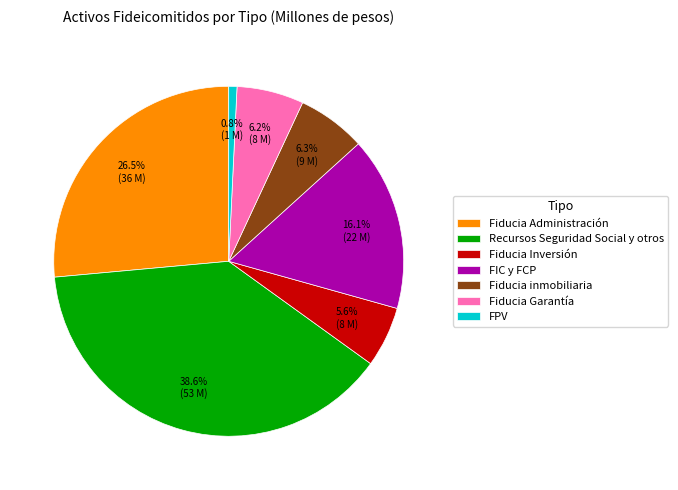

Count the number of slices in the pie.

7